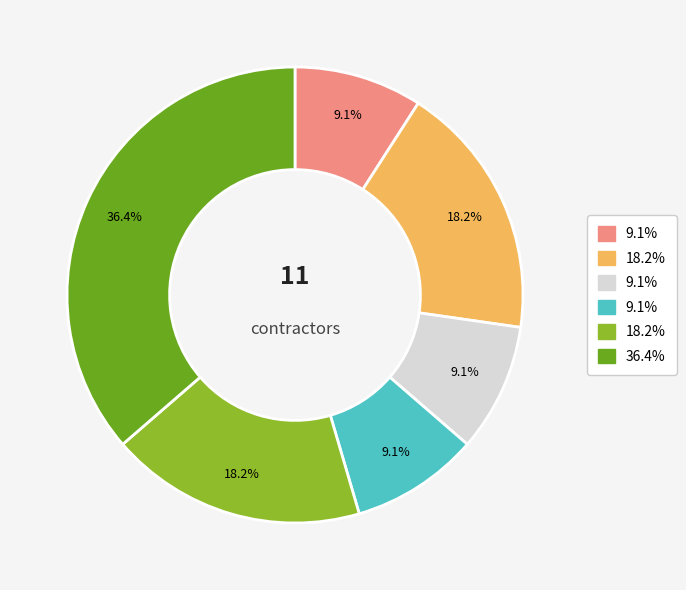

How many segments does this pie chart have?

6